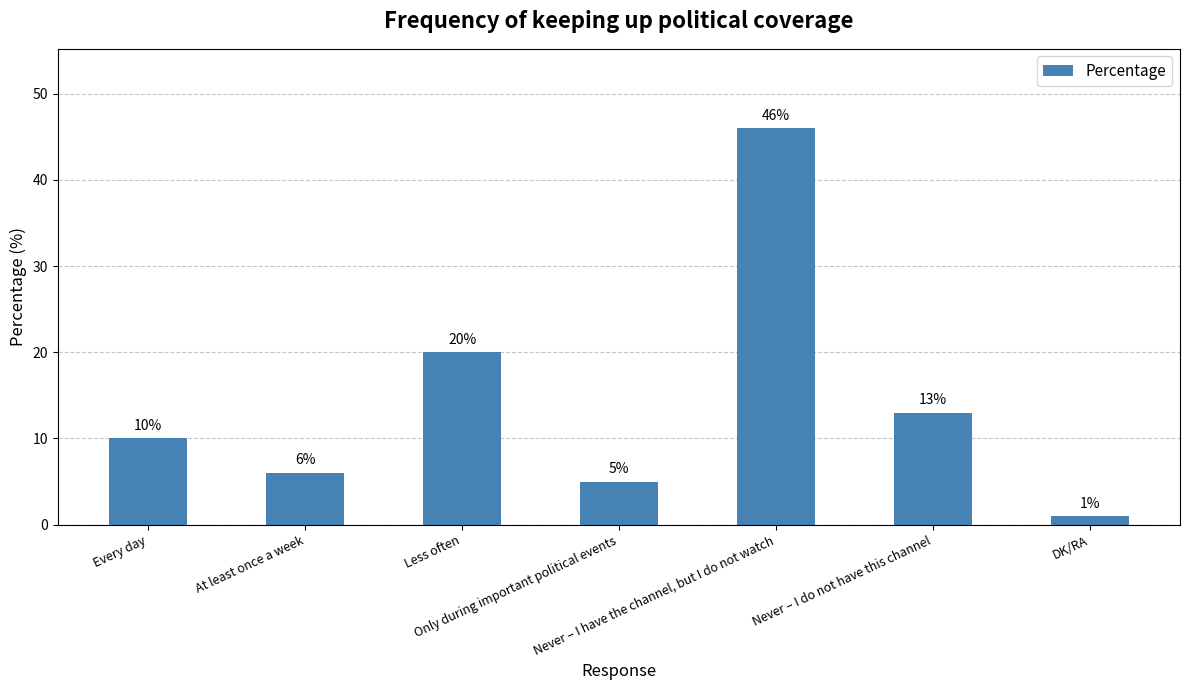

Reading left to right, list all the values displayed in this chart.

10	6	20	5	46	13	1